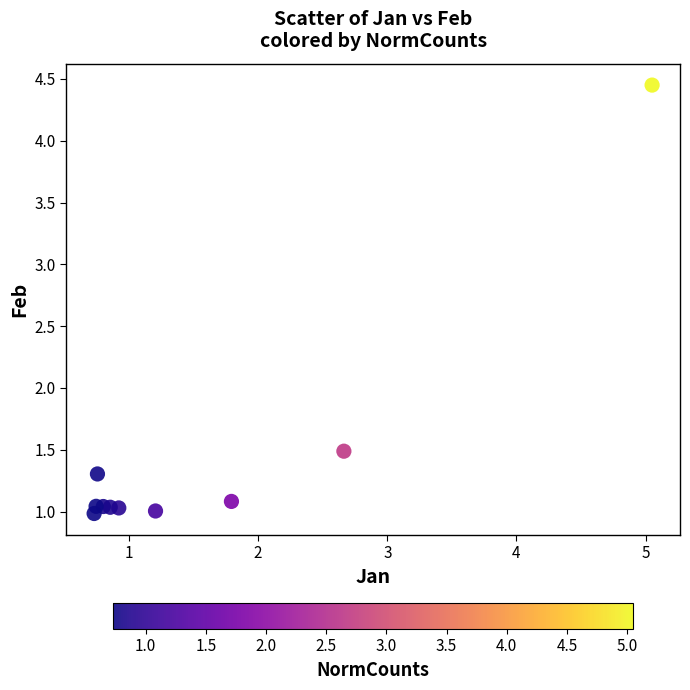

What Y value in the scatter plot is closest to 2?

1.5